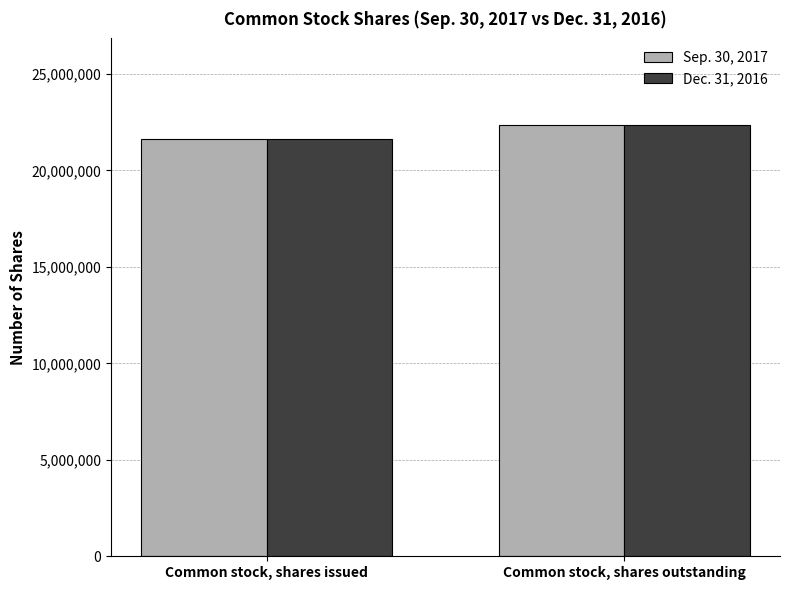

What is the label of the 1st bar from the right?

Common stock, shares outstanding